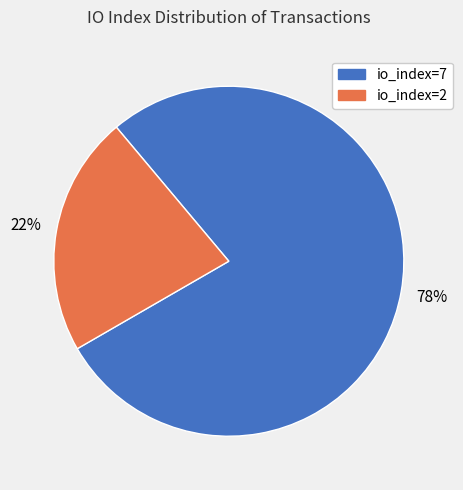

Is the sum of io_index=7 and io_index=2 greater than half?

Yes